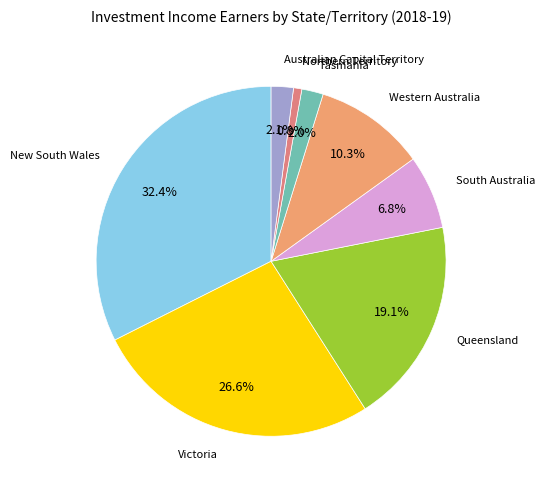

How many segments does this pie chart have?

8